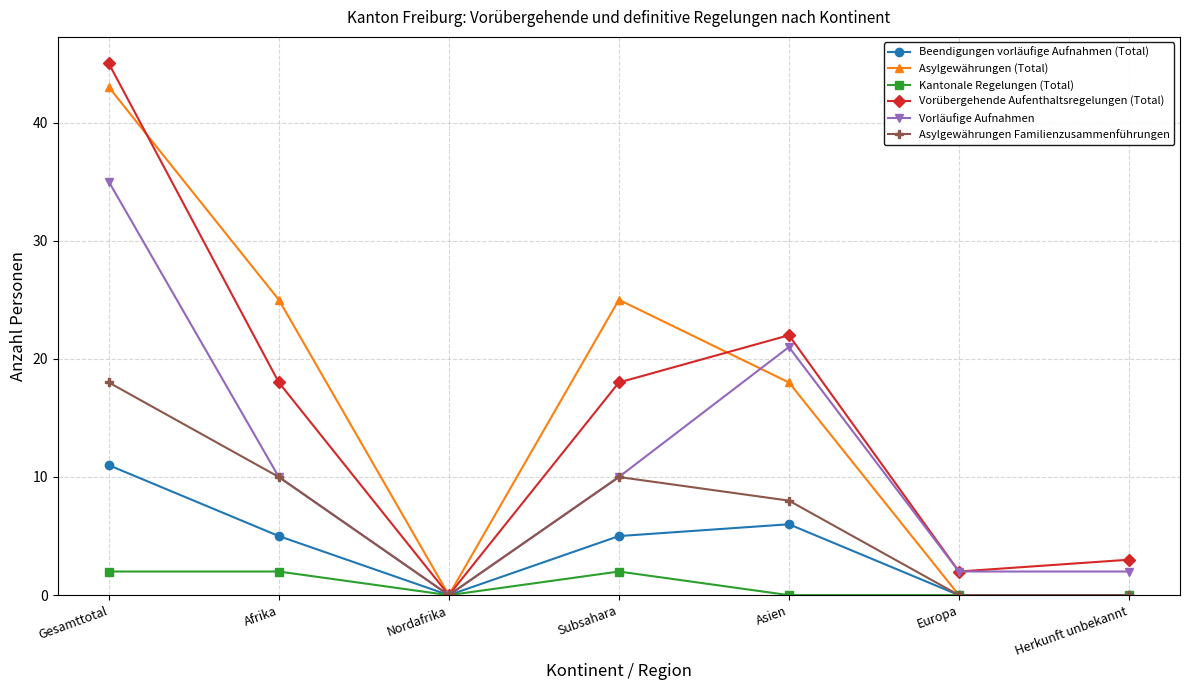

What is the average value of the Asylgewährungen Familienzusammenführungen series?

7